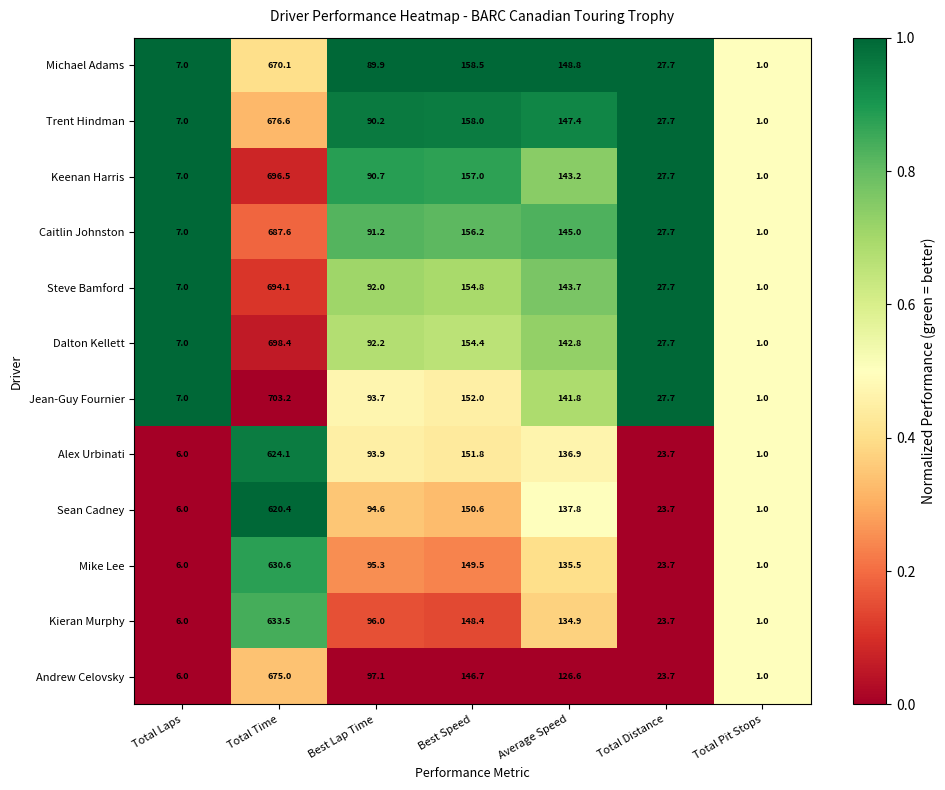

List the series in order of their peak value, highest first.

Jean-Guy Fournier, Dalton Kellett, Keenan Harris, Steve Bamford, Caitlin Johnston, Trent Hindman, Andrew Celovsky, Michael Adams, Kieran Murphy, Mike Lee, Alex Urbinati, Sean Cadney